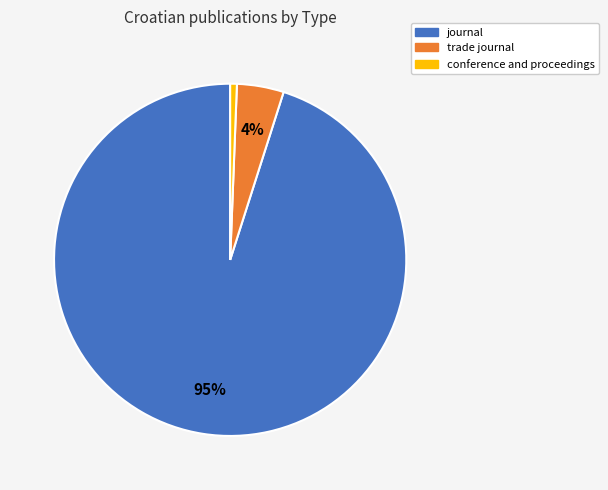

To the nearest percent, what percentage of the pie is journal?

95%